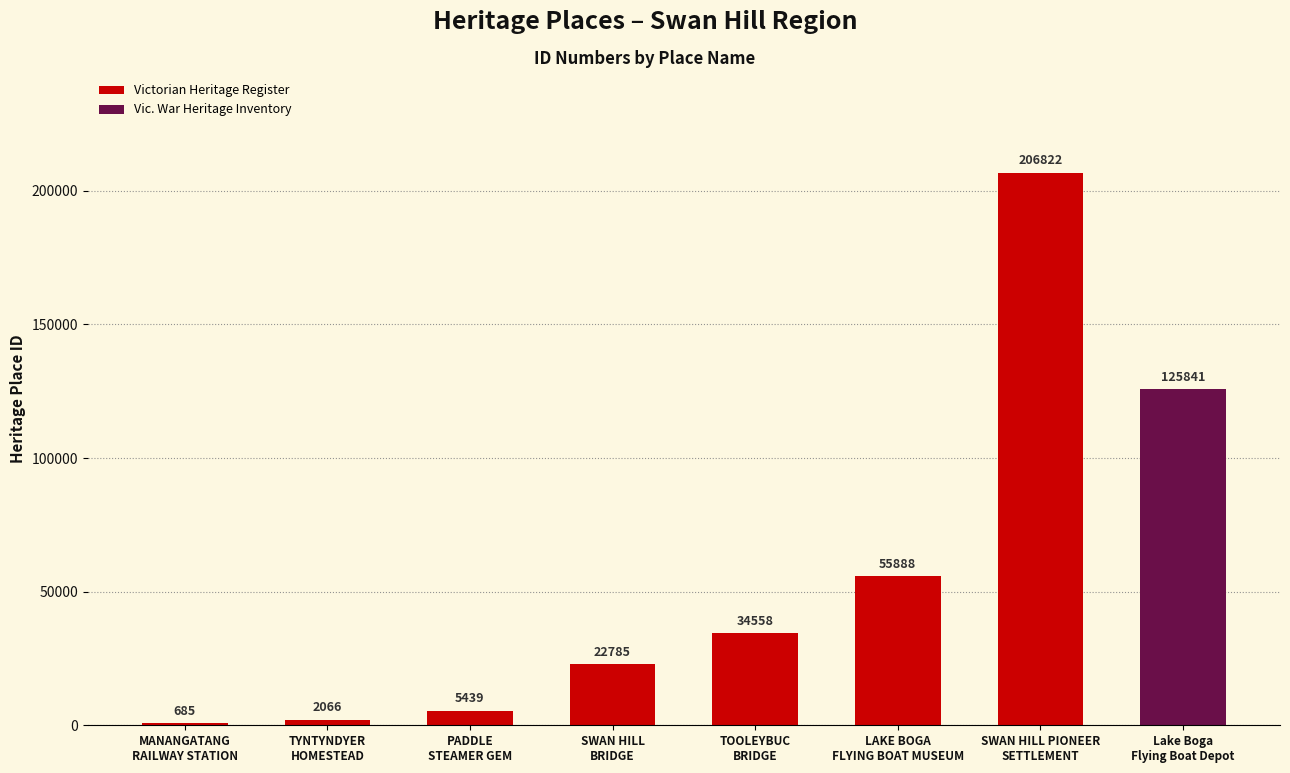

What is the value of the 6th bar from the left?

55888